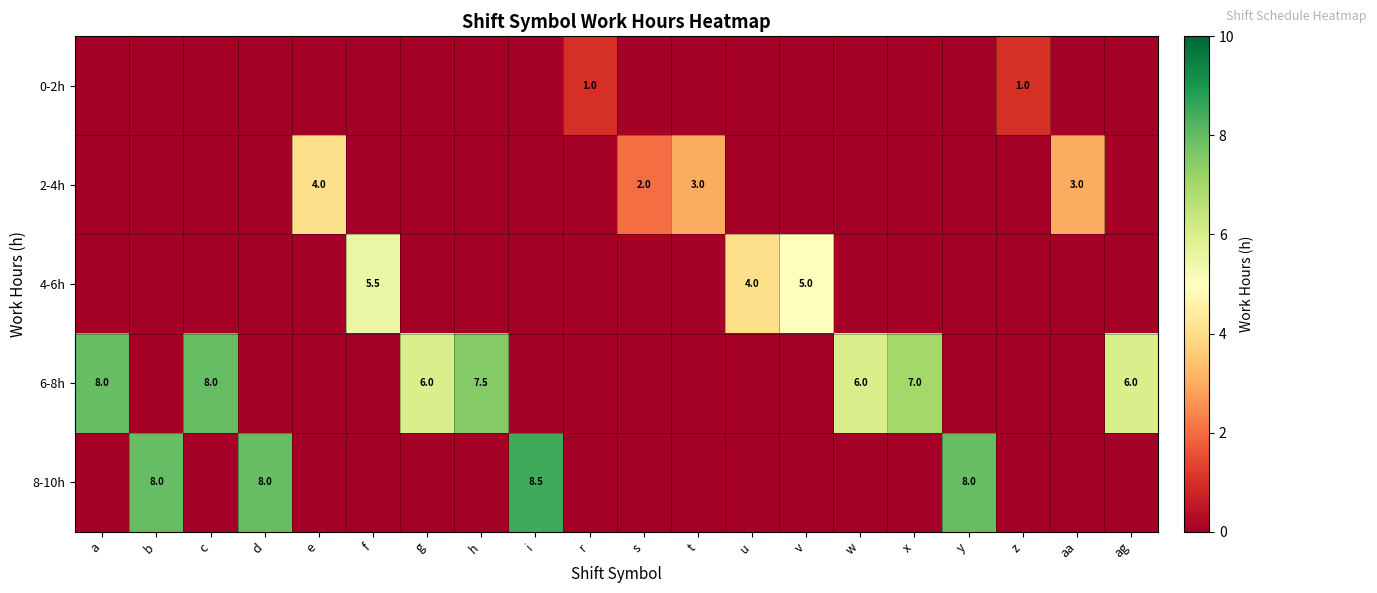

True or false: 6-8h has a value of 6.0 at g.

True